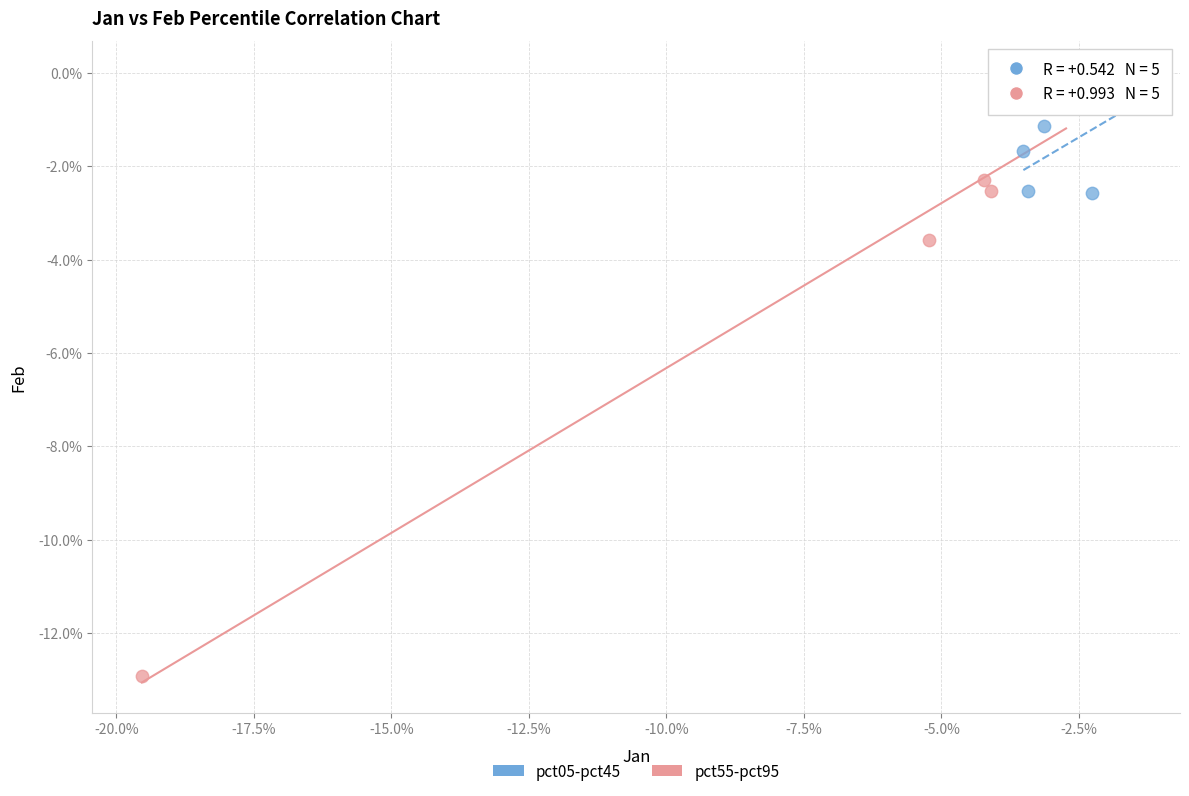

What are all the series names shown in the legend?

pct05-pct45, pct55-pct95